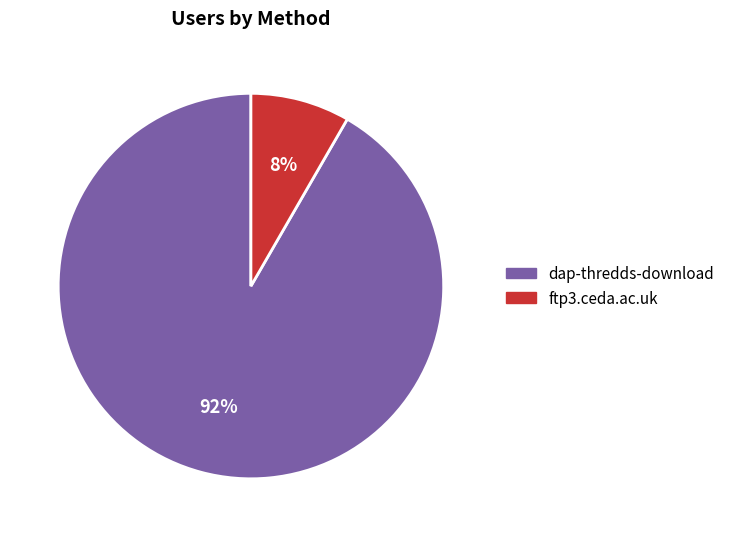

Which category has the biggest portion of the pie?

dap-thredds-download